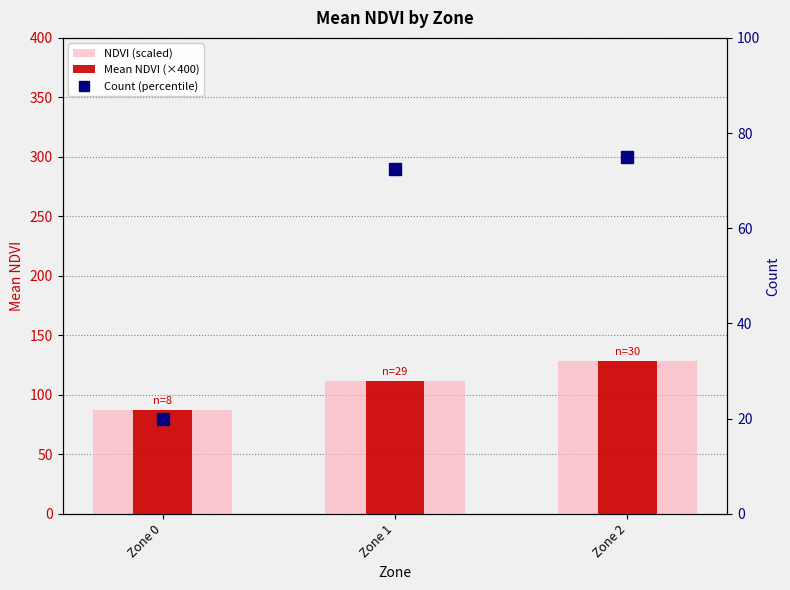

What is the sum of all Count (percentile) values?

167.5